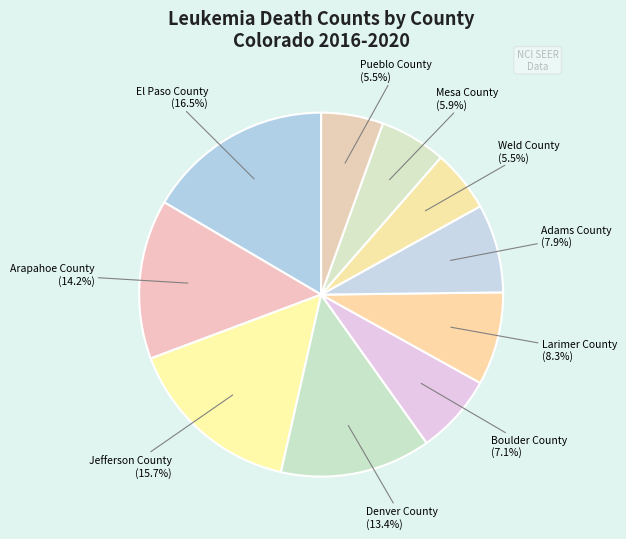

To the nearest percent, what is the average slice percentage?

10%